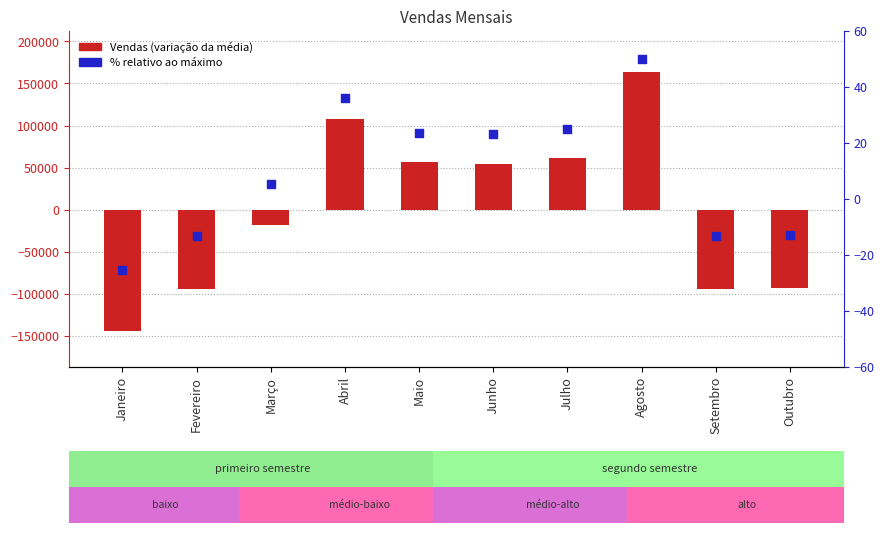

Is the value of % relativo ao máximo at Outubro greater than the value of Vendas (centered) at Junho?

No